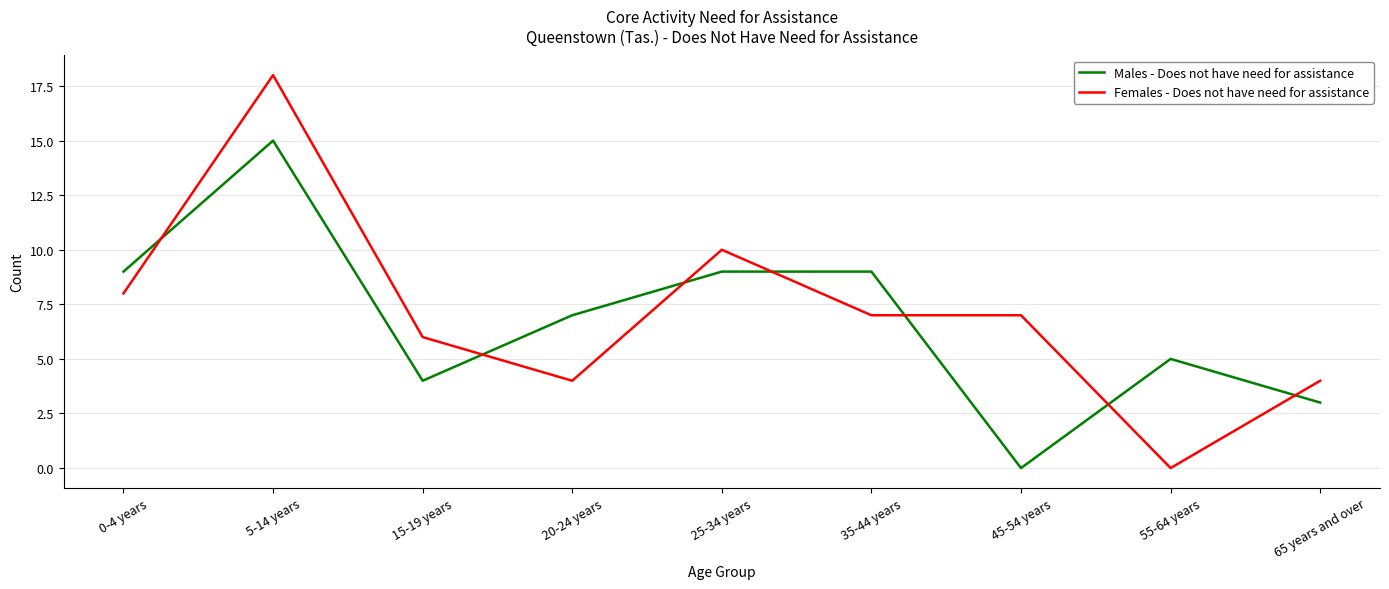

True or false: Males - Does not have need for assistance and Females - Does not have need for assistance cross at least once.

True